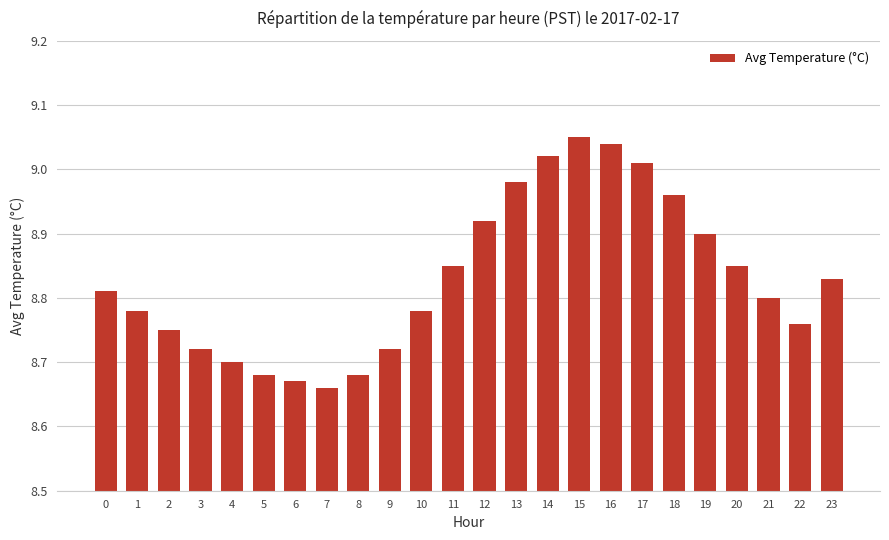

Between 21 and 10, which is larger?

21